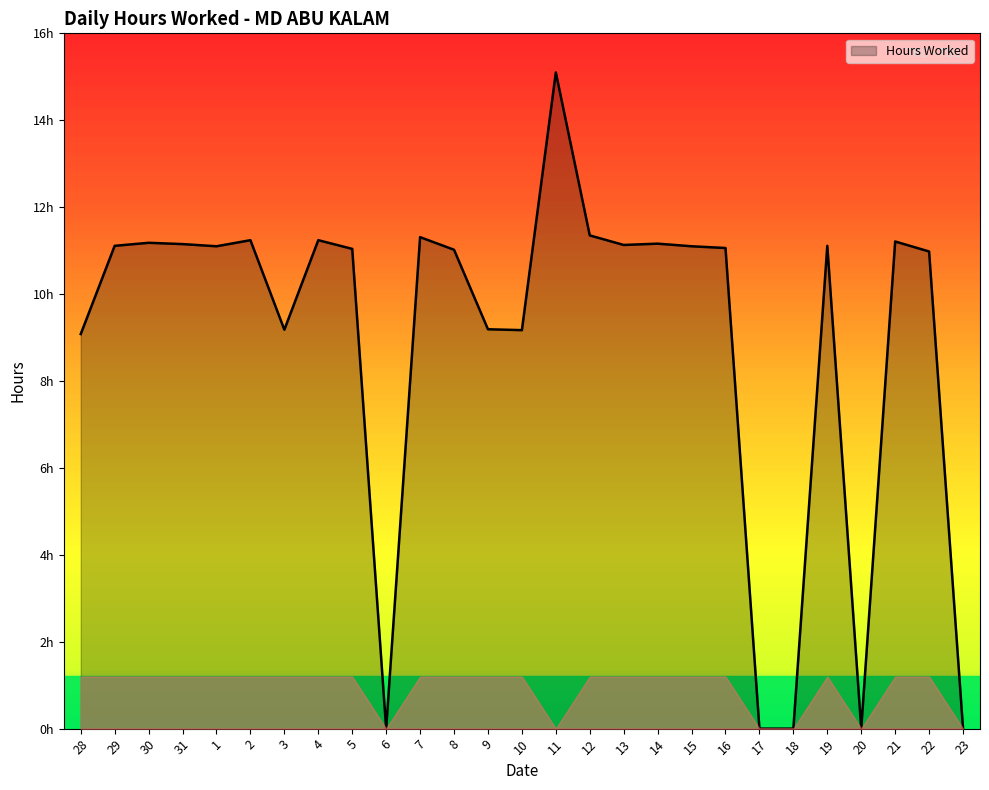

Does the chart have visible grid lines?

No